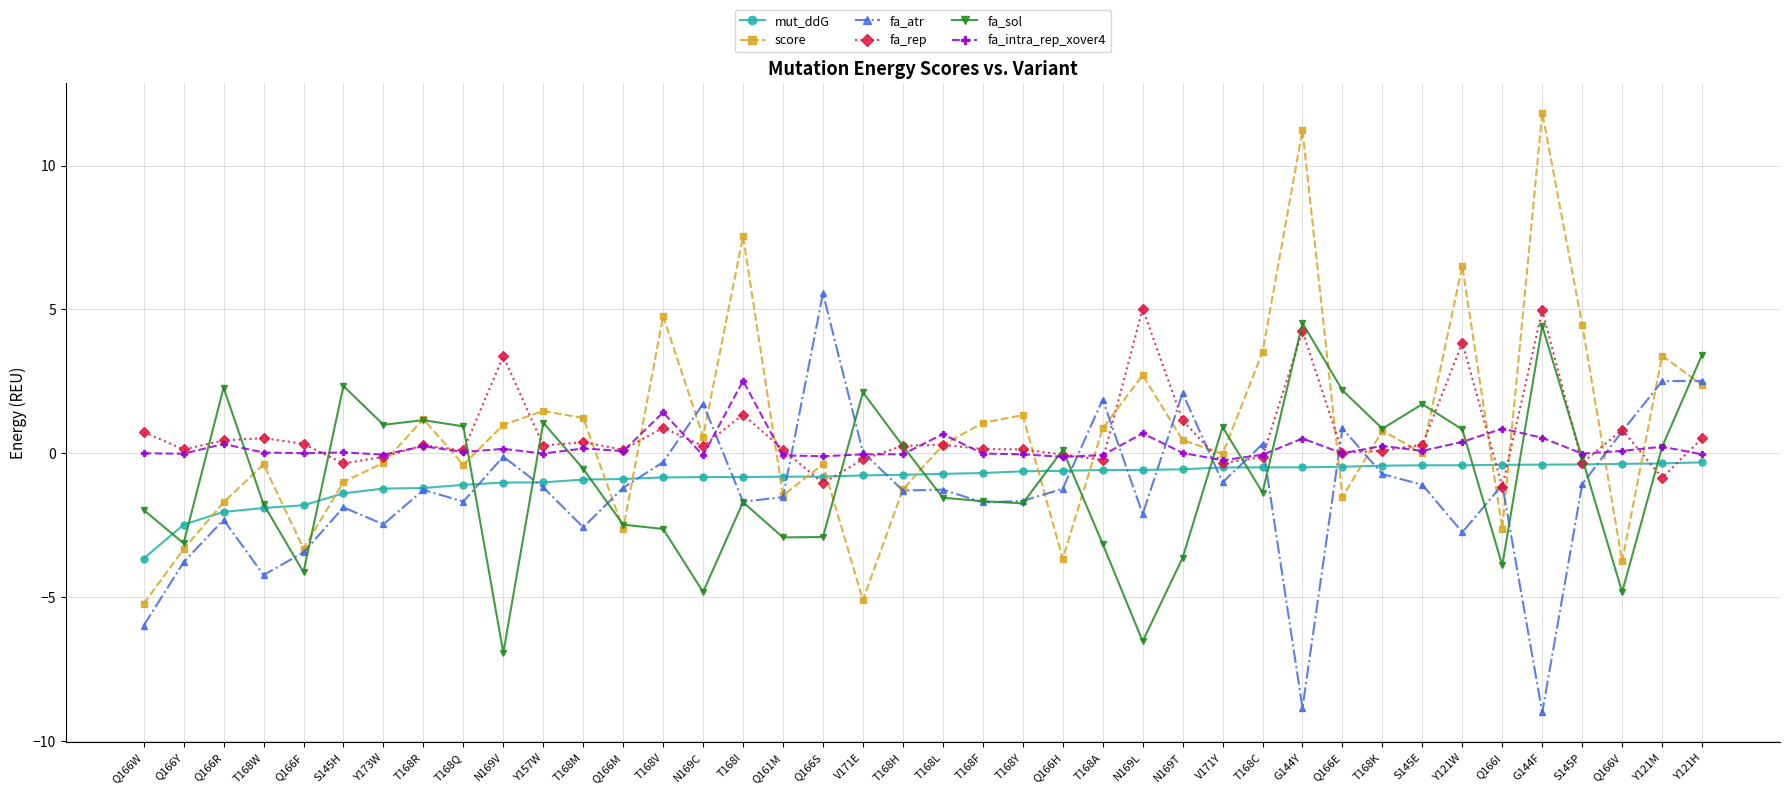

What is the maximum value shown in the chart?

11.8